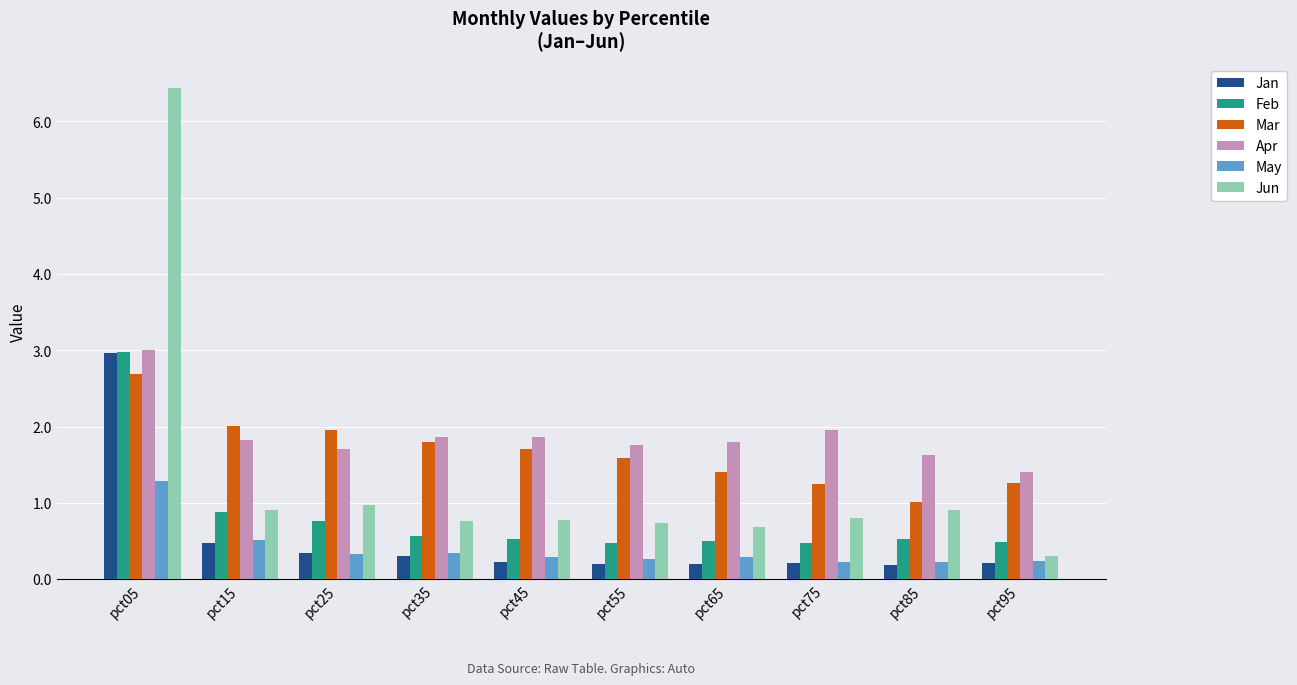

At which label does Mar reach its minimum?

pct85